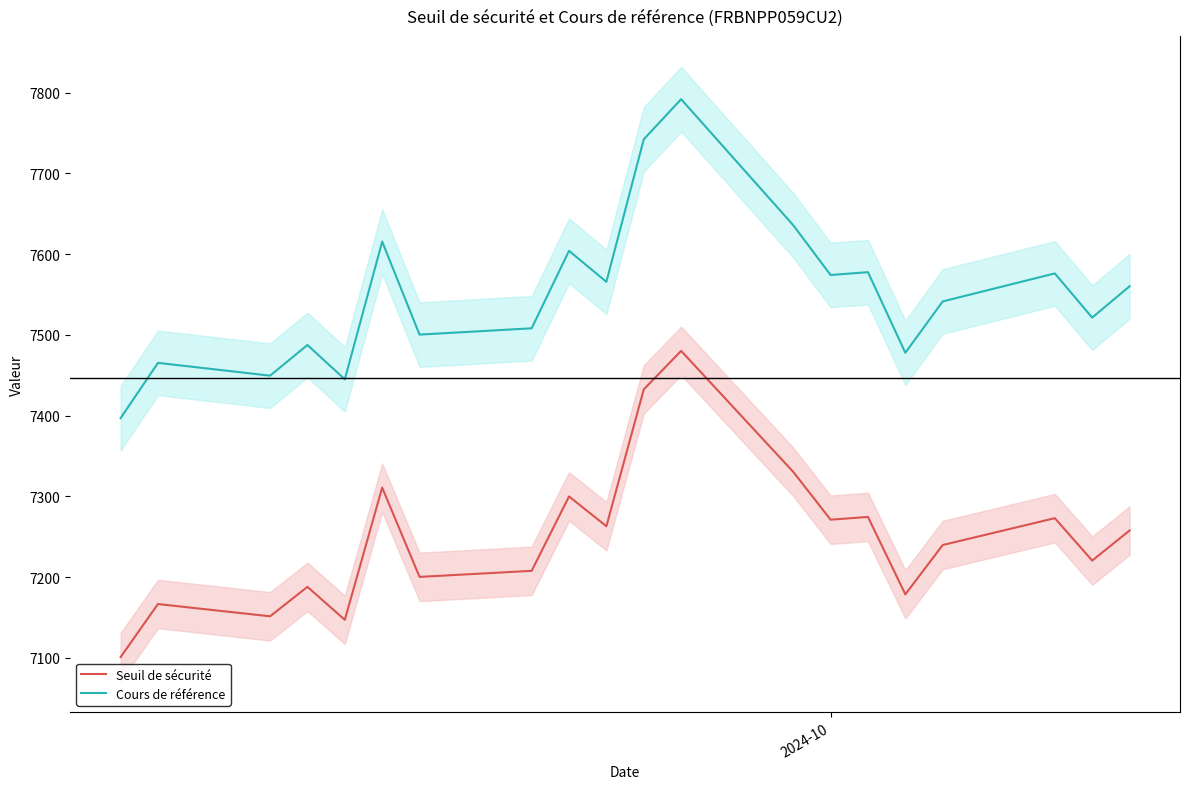

True or false: Cours de référence and Seuil de sécurité cross at least once.

False